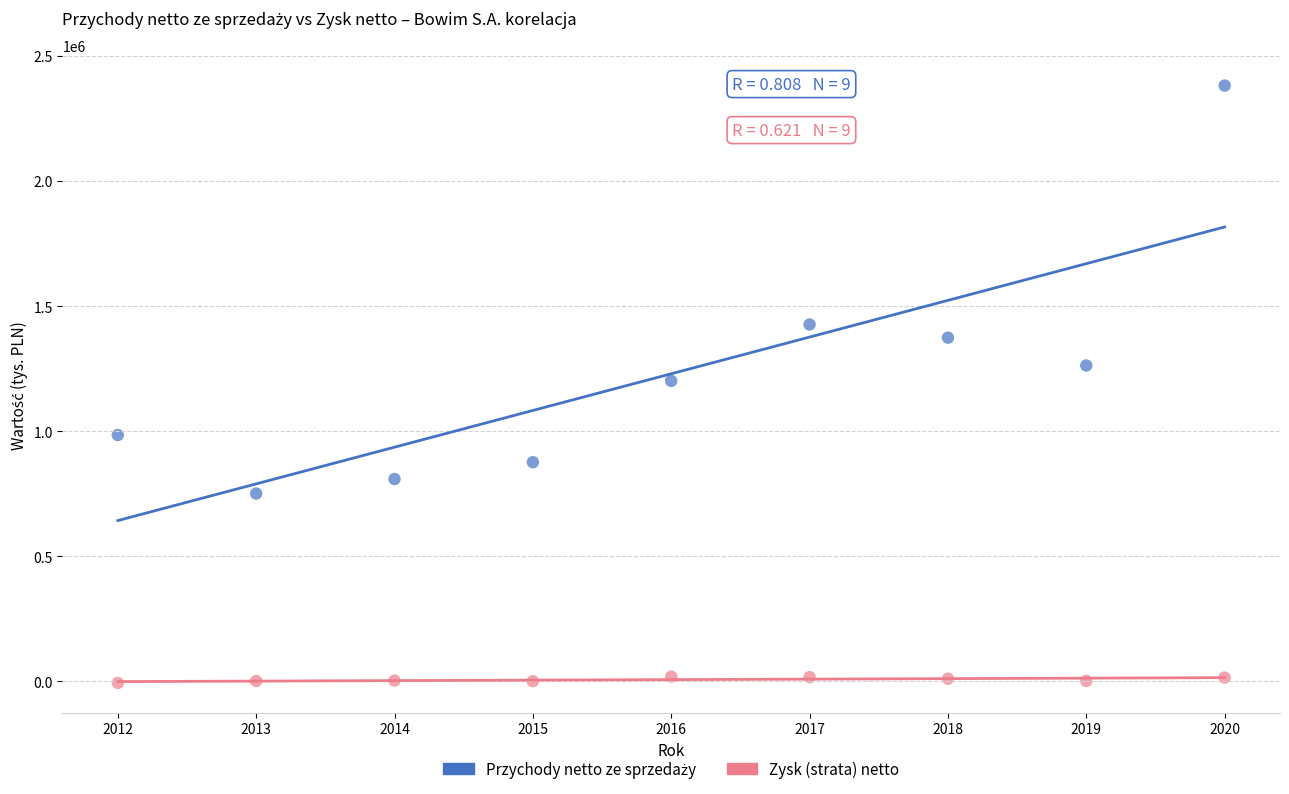

What is the X range (max minus min) for the scatter plot?

8